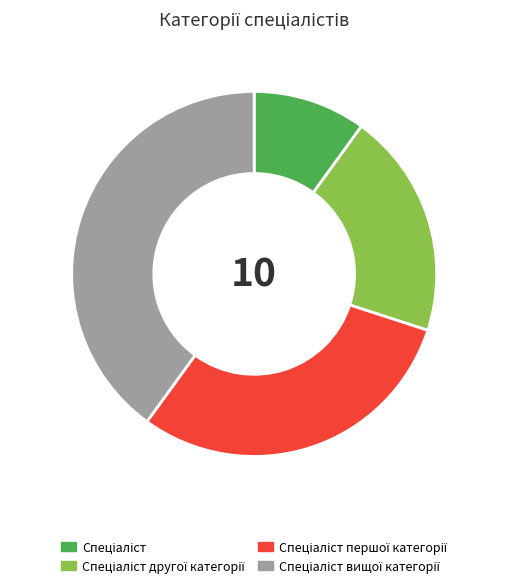

Does any single category account for the majority?

No